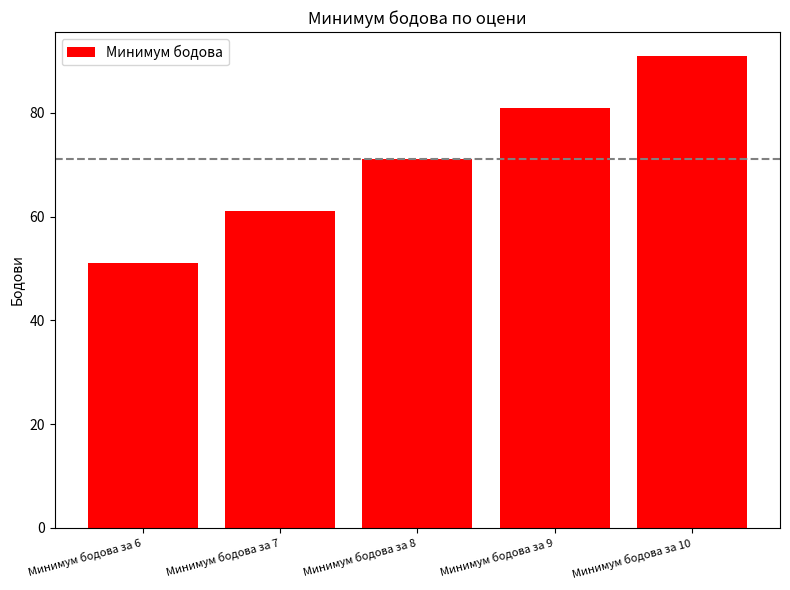

Reading left to right, what are all the values shown in this chart?

Минимум бодова за 6=51	Минимум бодова за 7=61	Минимум бодова за 8=71	Минимум бодова за 9=81	Минимум бодова за 10=91